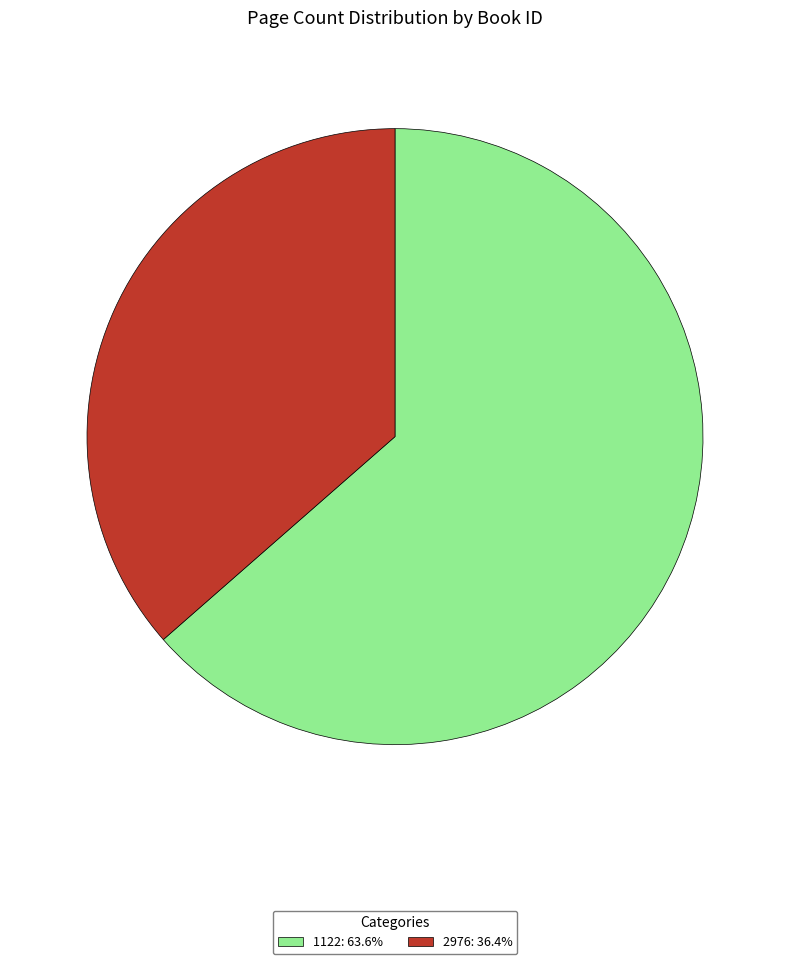

True or false: 2976 accounts for 24% of the total.

False